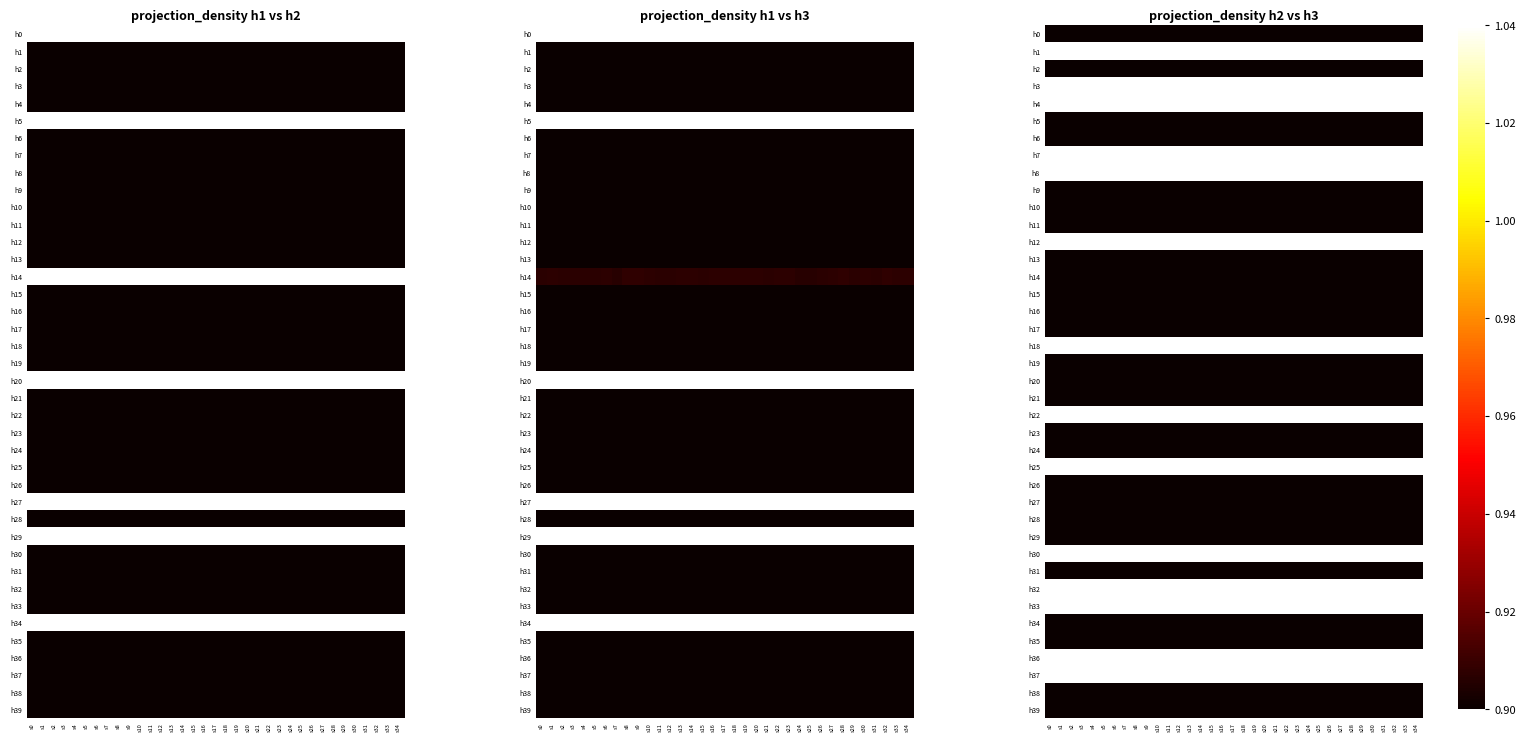

Rank the series at s17 from lowest to highest value.

h0, h2, h5, h6, h9, h10, h11, h13, h14, h15, h16, h17, h19, h20, h21, h23, h24, h26, h27, h28, h29, h31, h34, h35, h38, h39, h1, h3, h4, h7, h8, h12, h18, h22, h25, h30, h32, h33, h36, h37